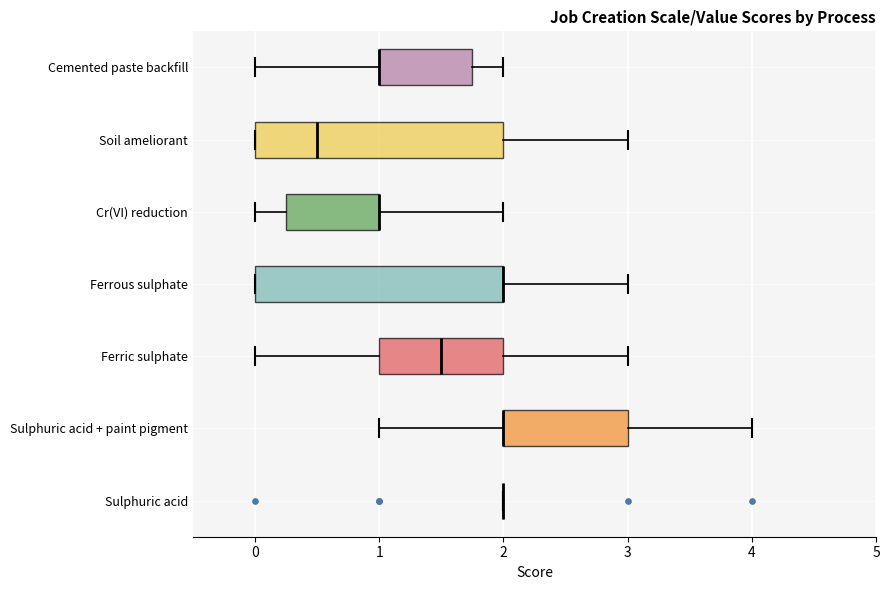

Reading bottom to top, transcribe this box plot: for each box, give where its median line is, the range the box spans, and where its two whiskers end, as read against the x-axis. The values are not printed on the chart, so give them approximately, as read against the axis.

Sulphuric acid: box collapsed to a line at 2.0, whiskers 2.0 to 2.0
Sulphuric acid + paint pigment: median 2.0 (drawn on the box's left edge), box 2.0 to 3.0, whiskers 1.0 to 4.0
Ferric sulphate: median 1.5, box 1.0 to 2.0, whiskers 0.0 to 3.0
Ferrous sulphate: median 2.0 (drawn on the box's right edge), box 0.0 to 2.0, whiskers 0.0 to 3.0
Cr(VI) reduction: median 1.0 (drawn on the box's right edge), box 0.3 to 1.0, whiskers 0.0 to 2.0
Soil ameliorant: median 0.5, box 0.0 to 2.0, whiskers 0.0 to 3.0
Cemented paste backfill: median 1.0 (drawn on the box's left edge), box 1.0 to 1.8, whiskers 0.0 to 2.0